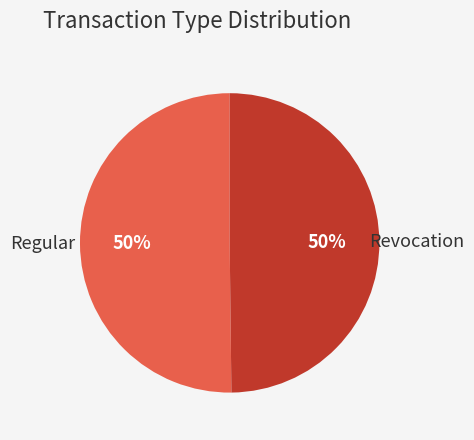

To the nearest percent, what is the average slice percentage?

50%